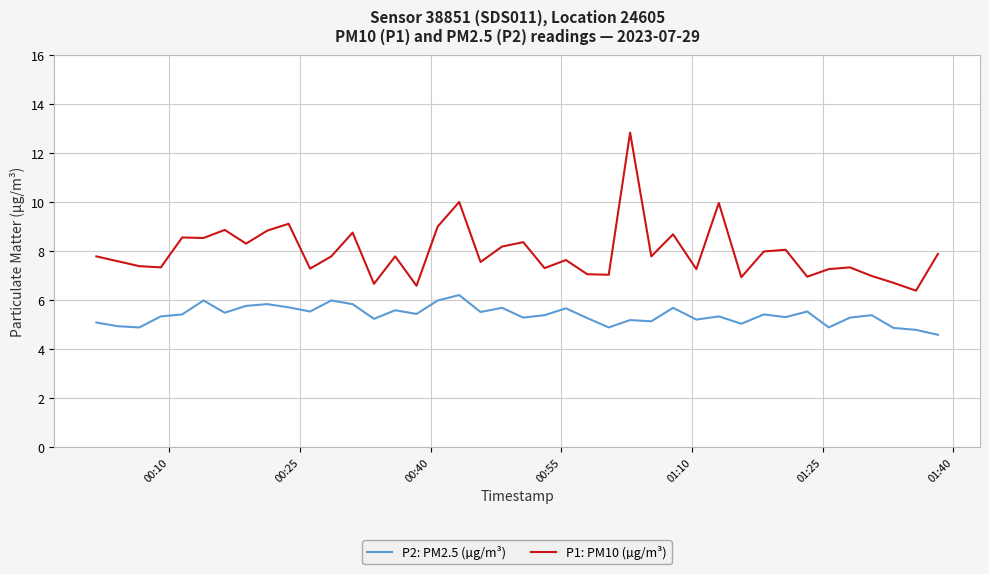

Which series has the largest total across all categories?

P1: PM10 (µg/m³)